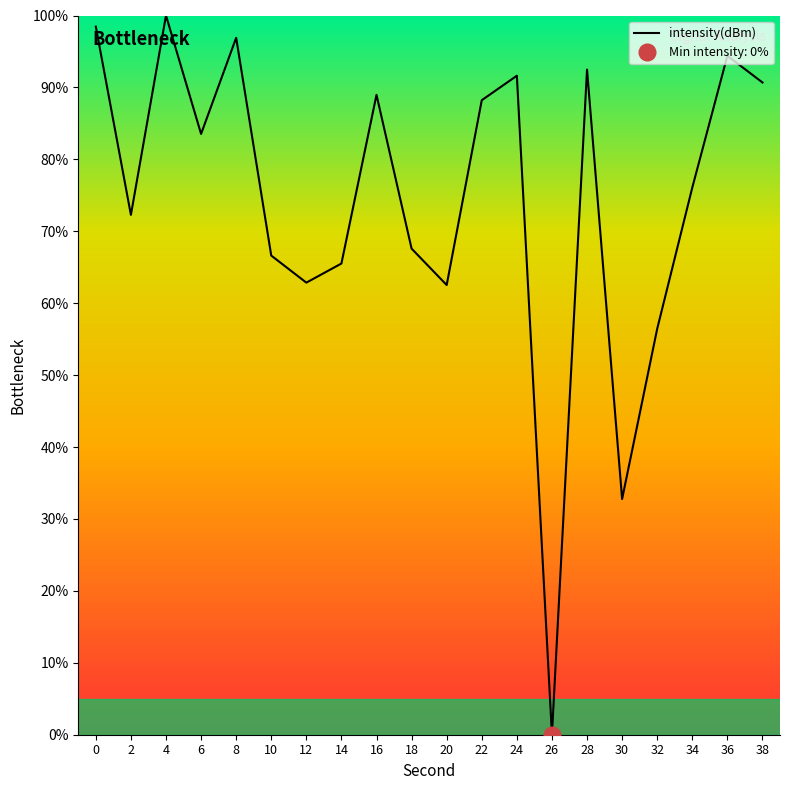

How many values are above zero?

19